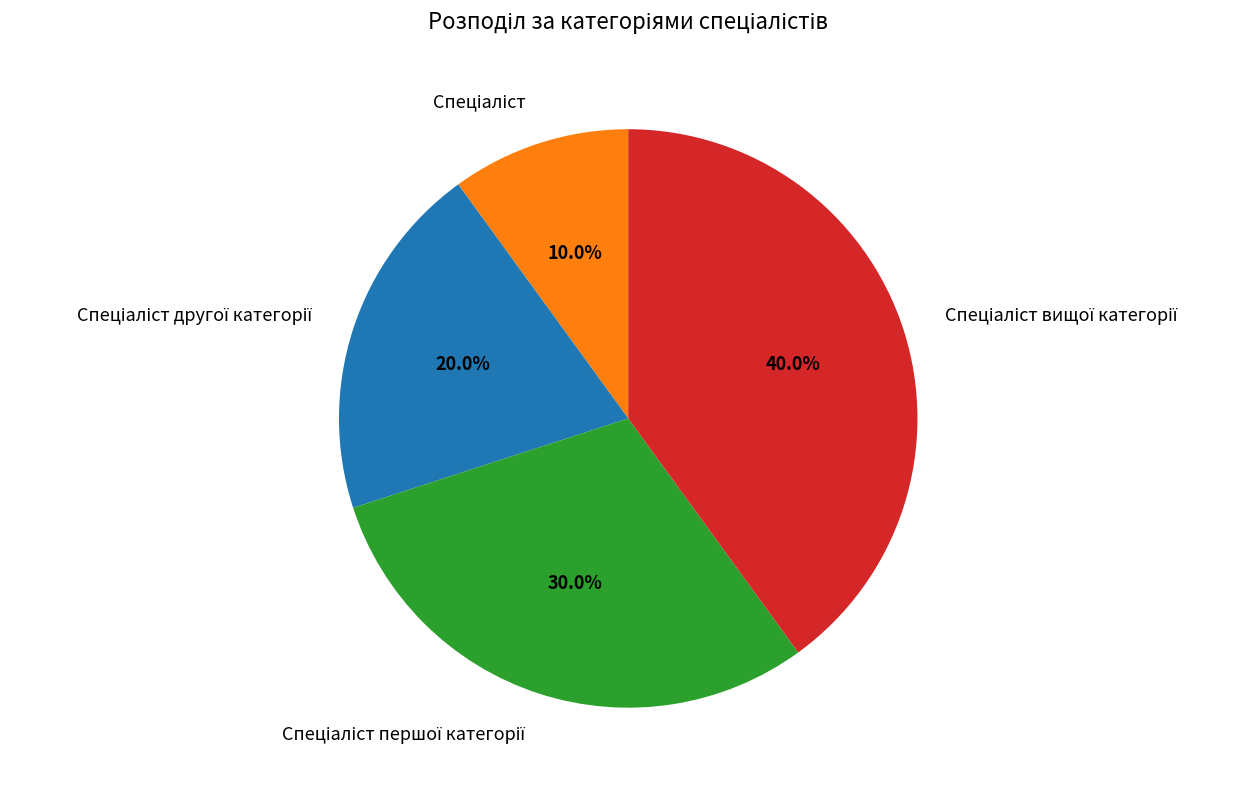

Is there any slice that represents more than half of the pie?

No